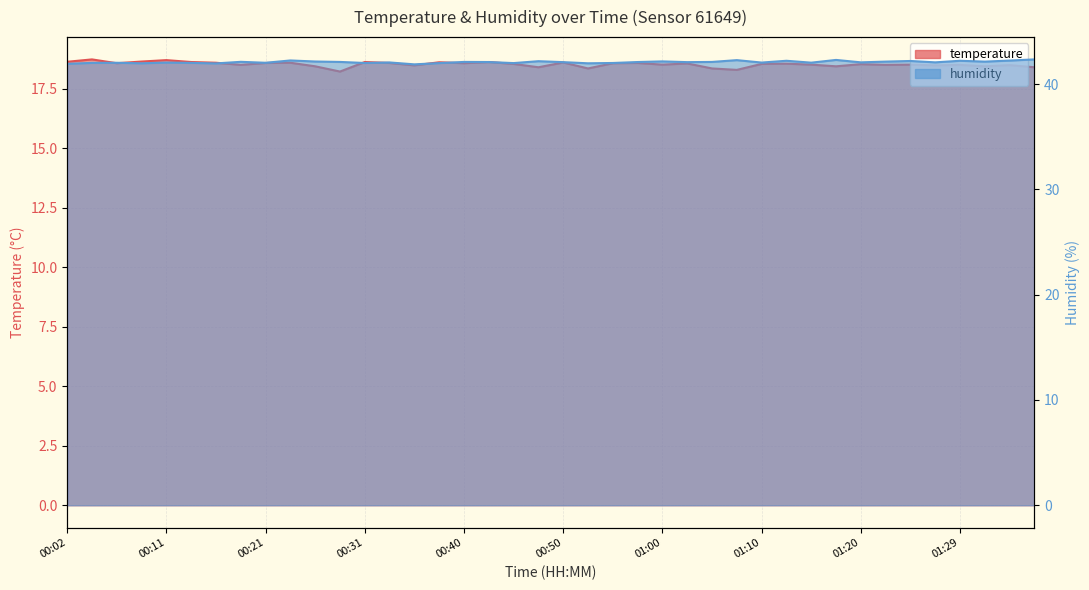

What is the label of the 6th point from the right?

01:24